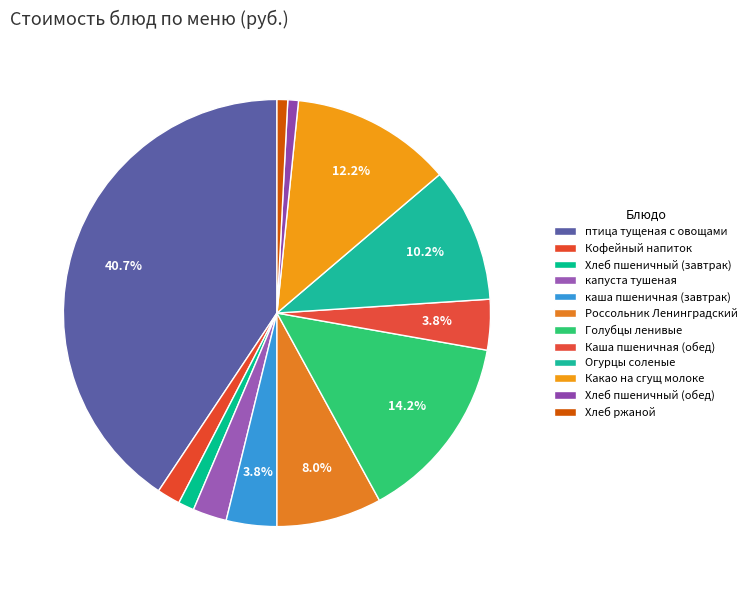

To the nearest percent, what is the difference between the Какао на сгущ молоке and Хлеб пшеничный (обед) slice percentages?

11%